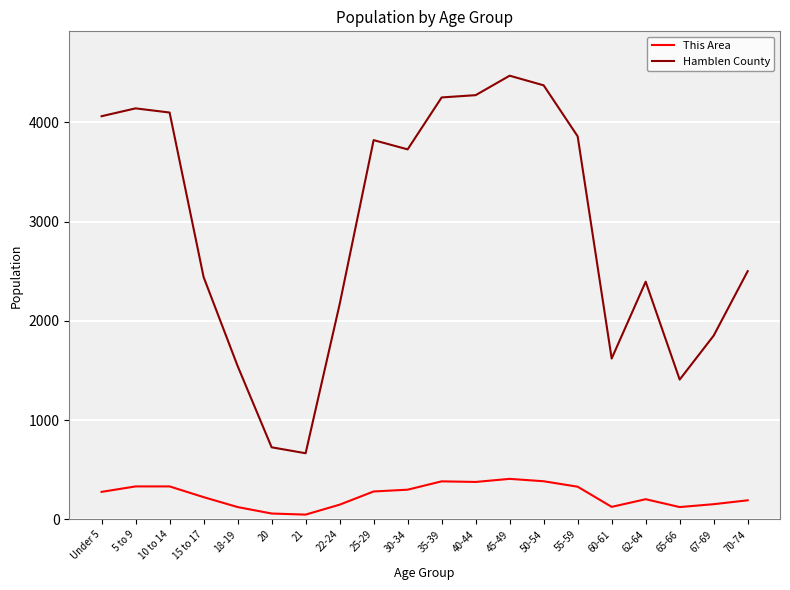

True or false: This Area has more than 0 points higher than both neighbors.

True